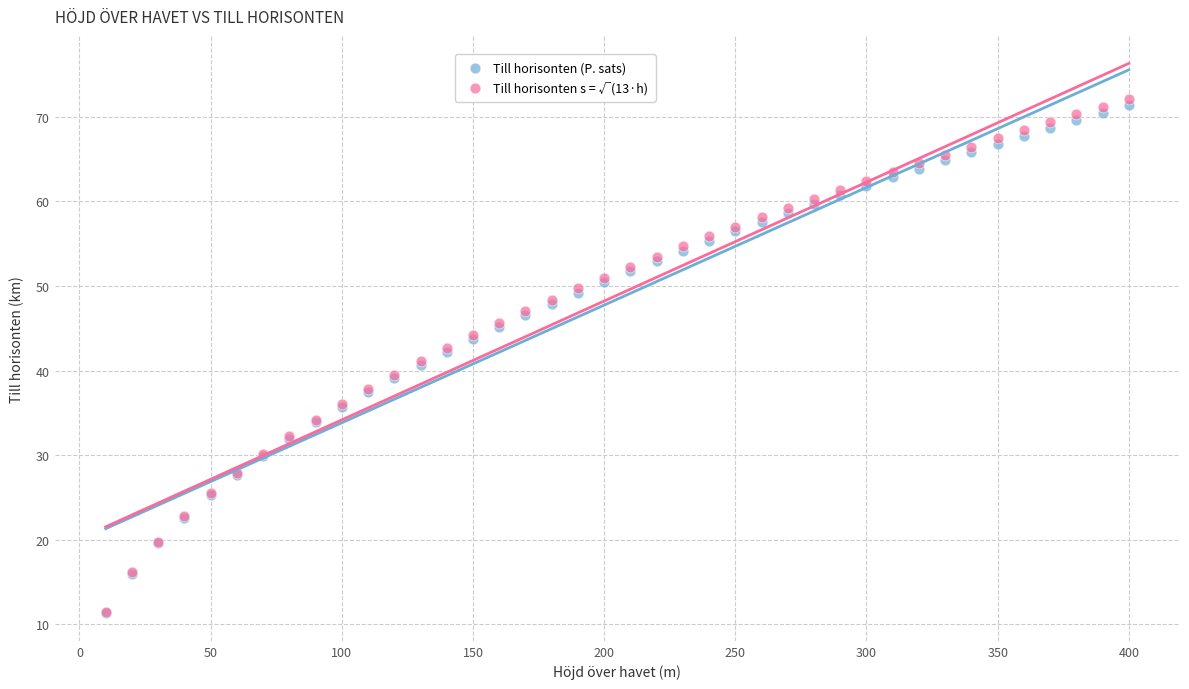

Which series reaches the maximum Y coordinate?

Till horisonten s = √(13·h)